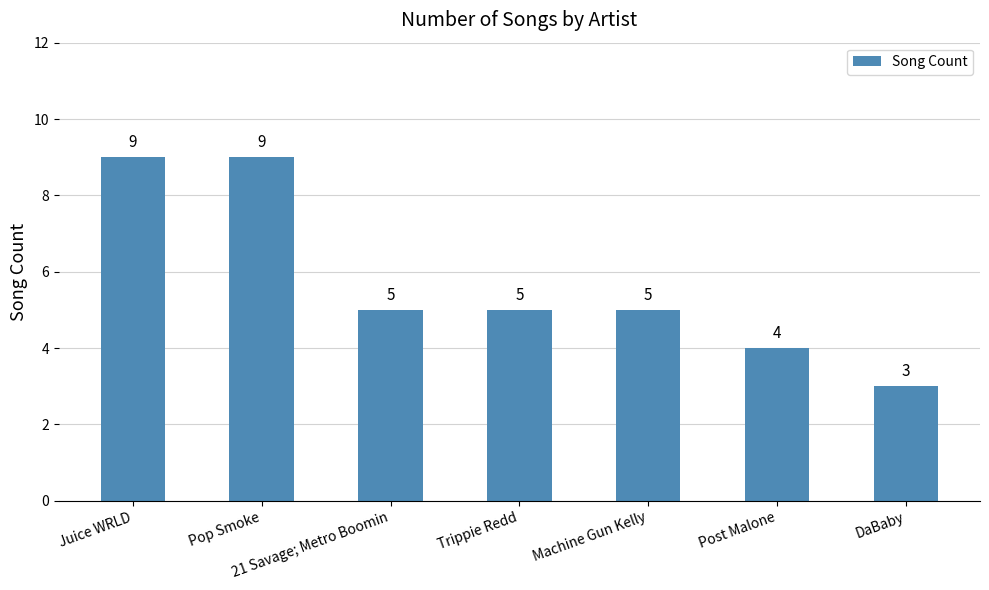

What is the label of the 4th bar from the right?

Trippie Redd